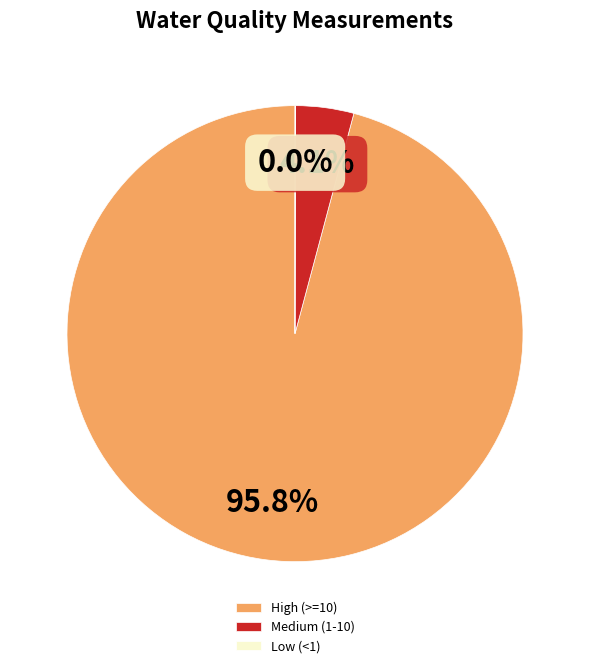

Which has a higher value, High (>=10) or Medium (1-10)?

High (>=10)